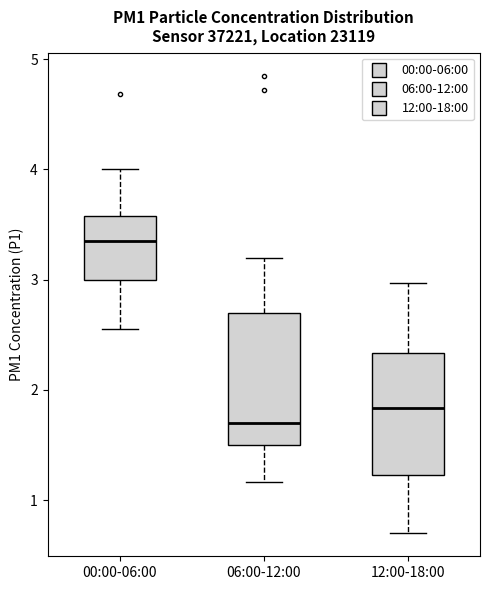

Which box has the lowest median line?

06:00-12:00